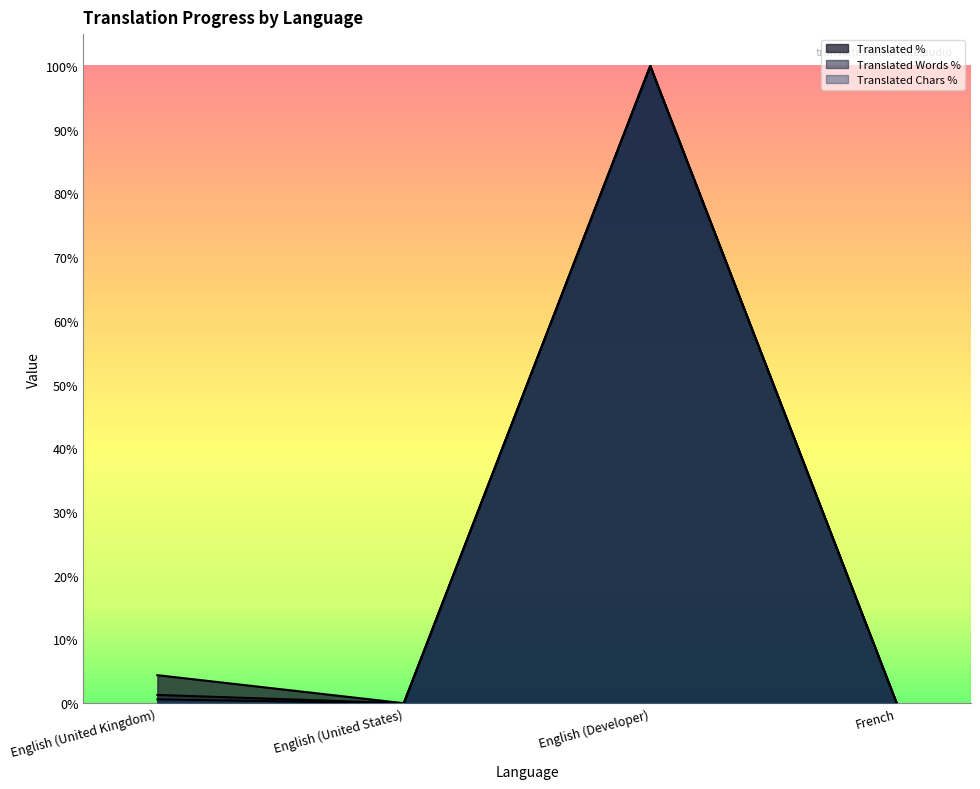

What is the label of the 3rd point from the right?

English (United States)